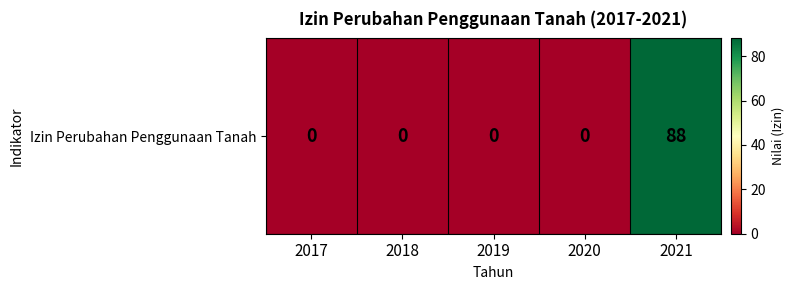

List the labels in order of value, smallest first.

2017, 2018, 2019, 2020, 2021